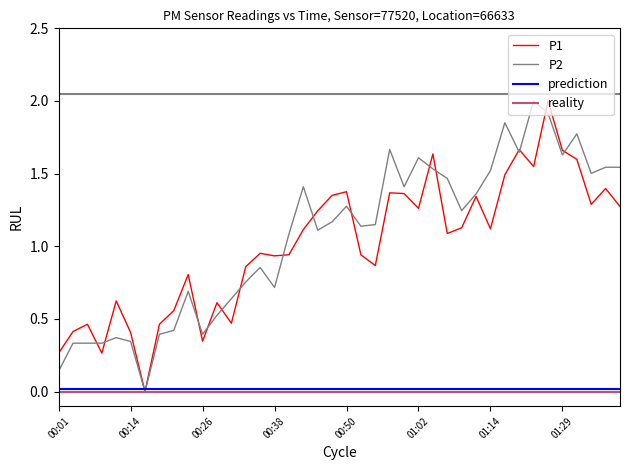

What is the difference between the maximum and second lowest values in the P1 series?

1.7